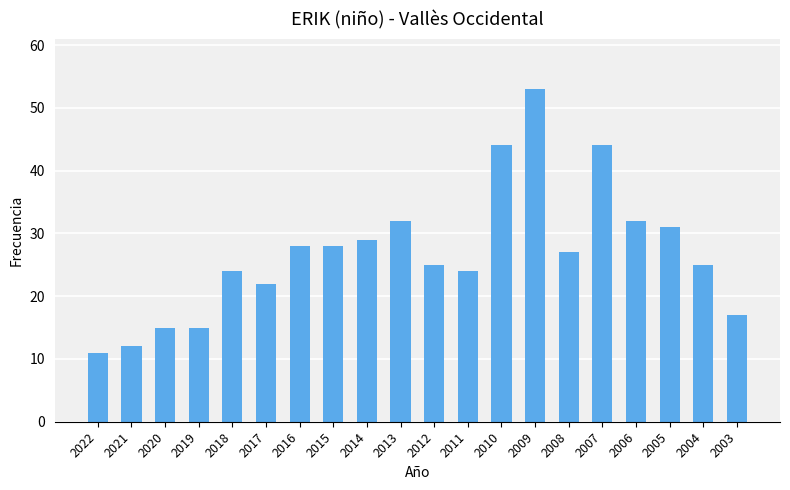

What is the difference between the second highest and second lowest values?

32